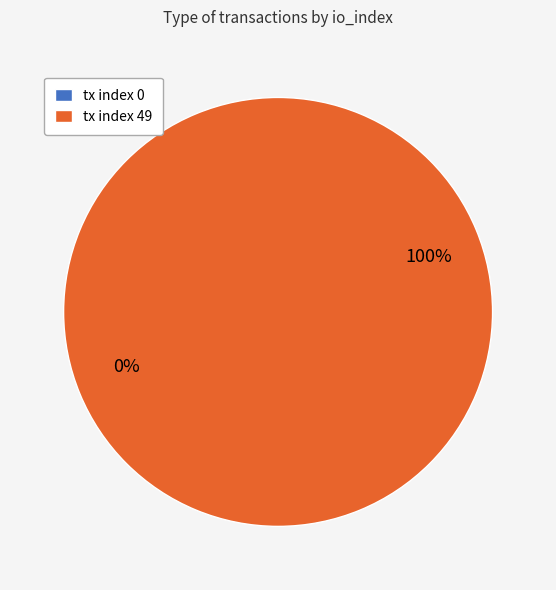

Rank the categories by value from highest to lowest.

tx index 49, tx index 0